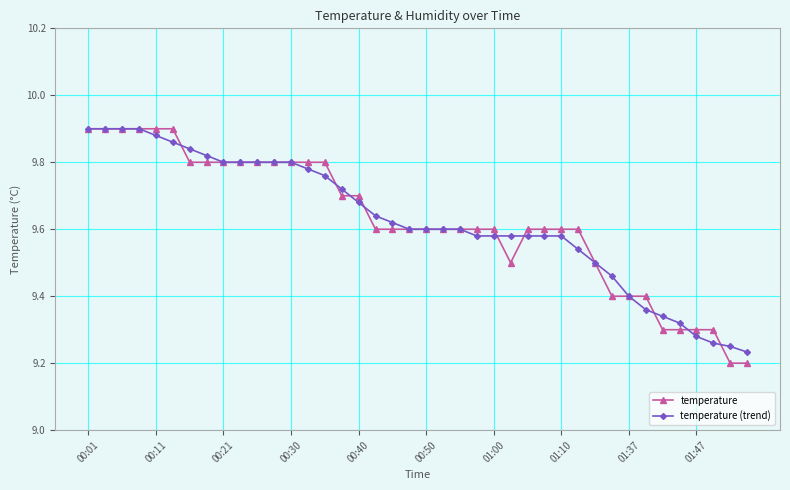

How many temperature values are between 9 and 10?

40